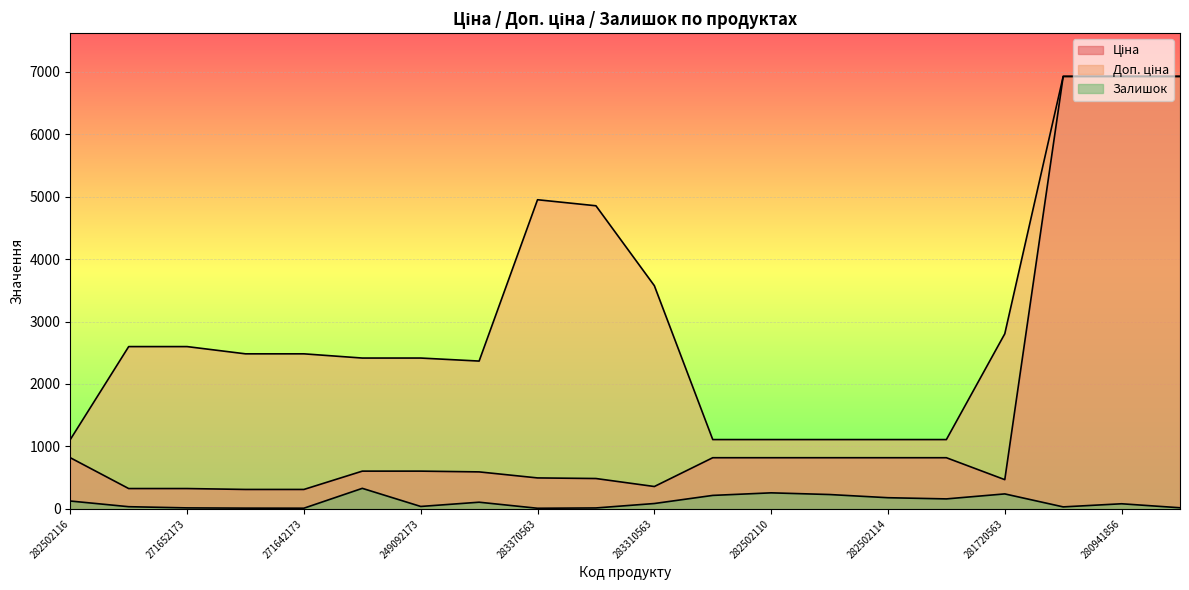

True or false: Доп. ціна and Залишок cross at least once.

False